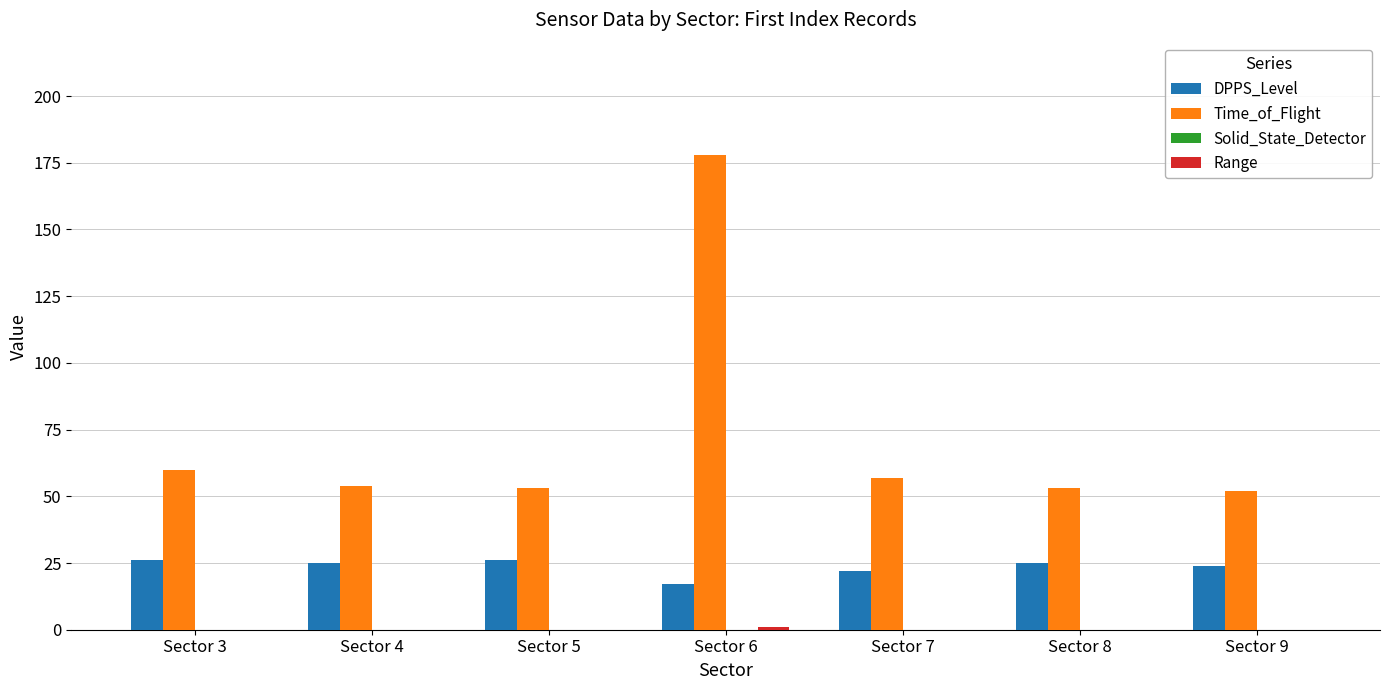

What is the total value across all series at Sector 7?

79